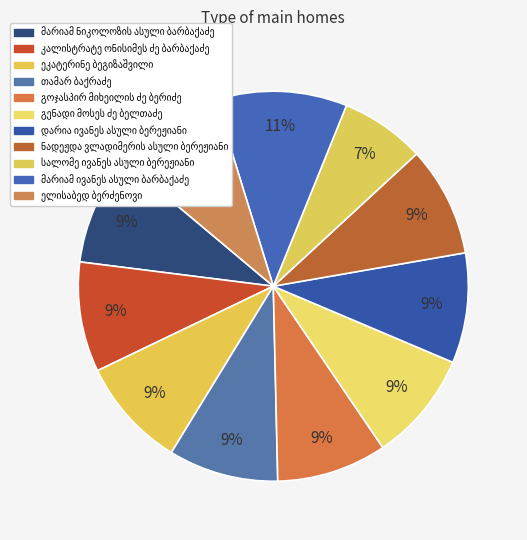

How many segments does this pie chart have?

11